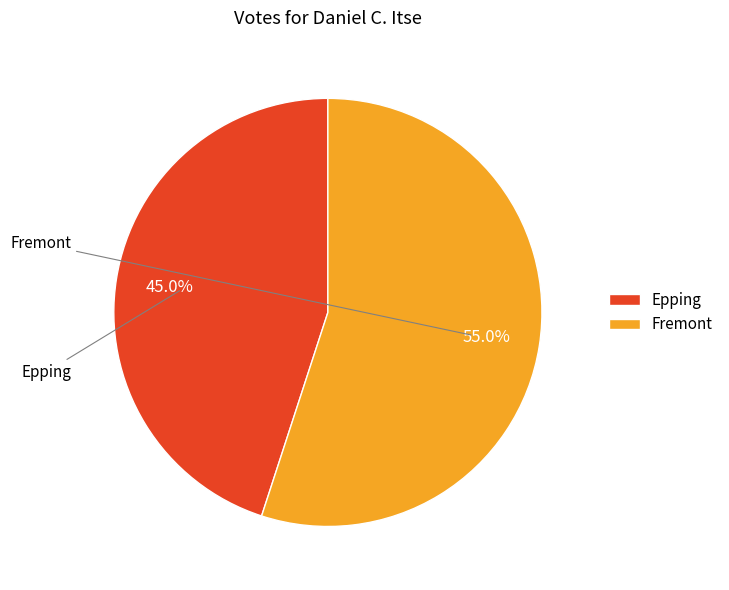

The Fremont slice represents 55% of the pie. True or false?

True